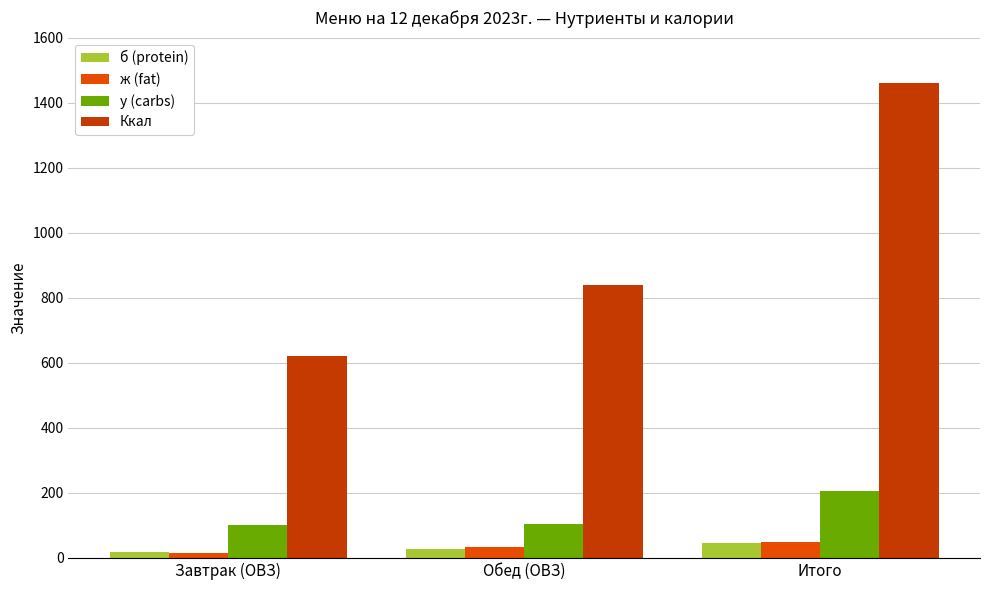

What is the minimum value shown in the chart?

15.6